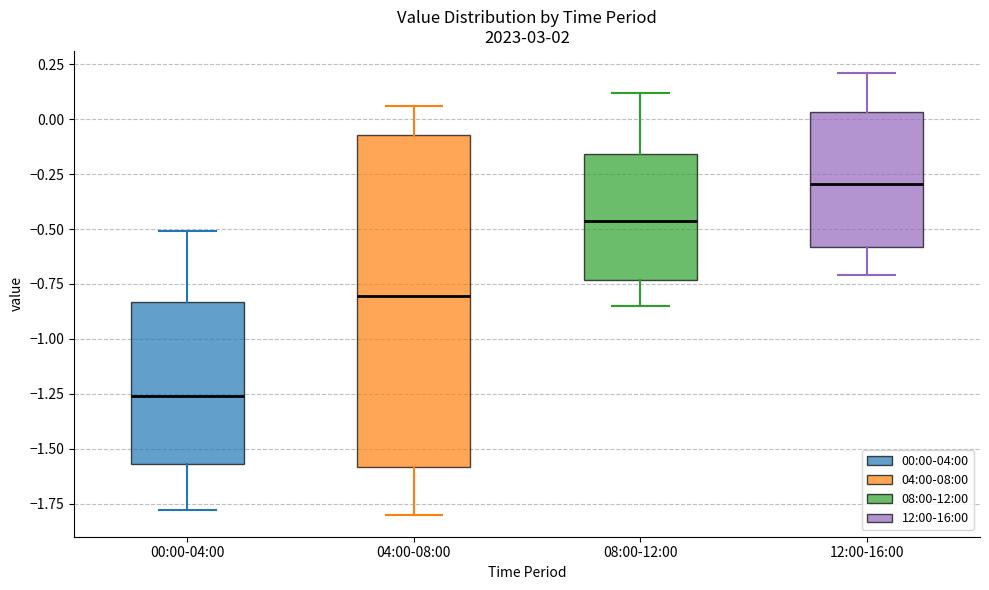

Which box has the lowest median line?

00:00-04:00